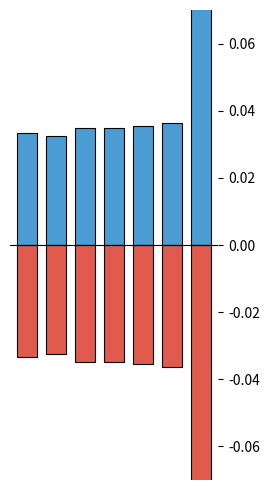

Which series changed the most between 4 and 5?

pen_pos